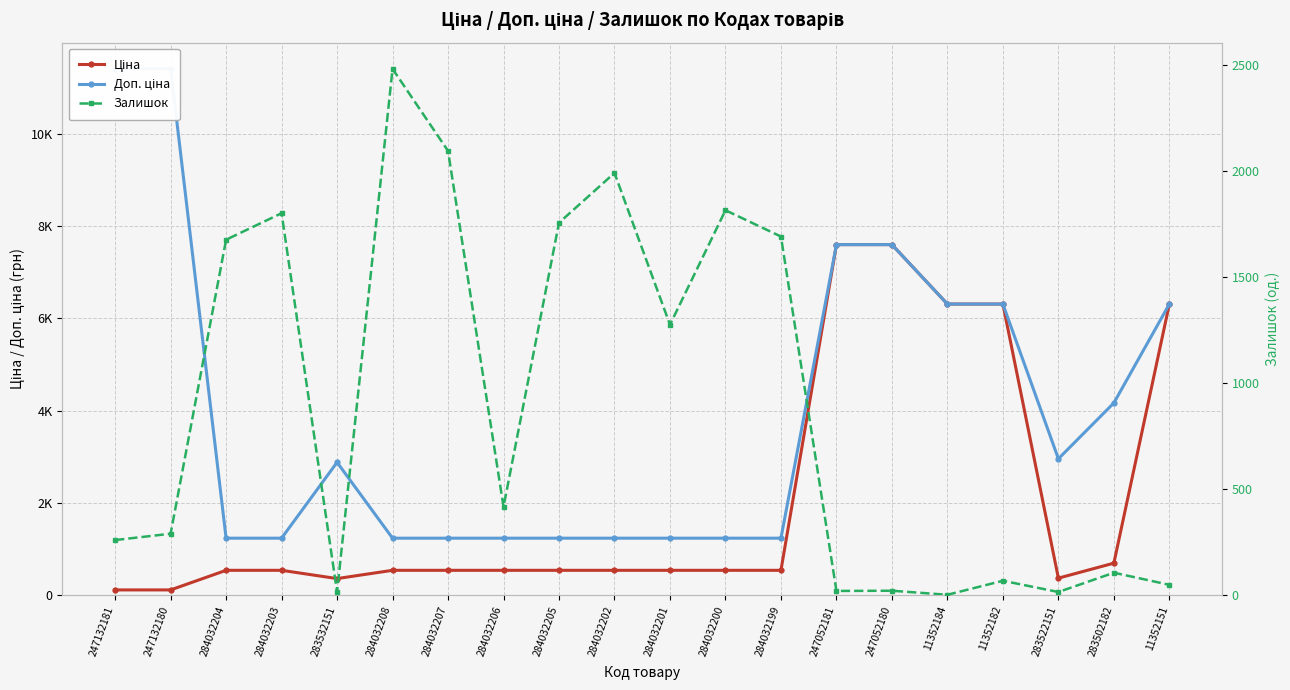

In Ціна, how many points are lower than both neighbors (excluding endpoints)?

2